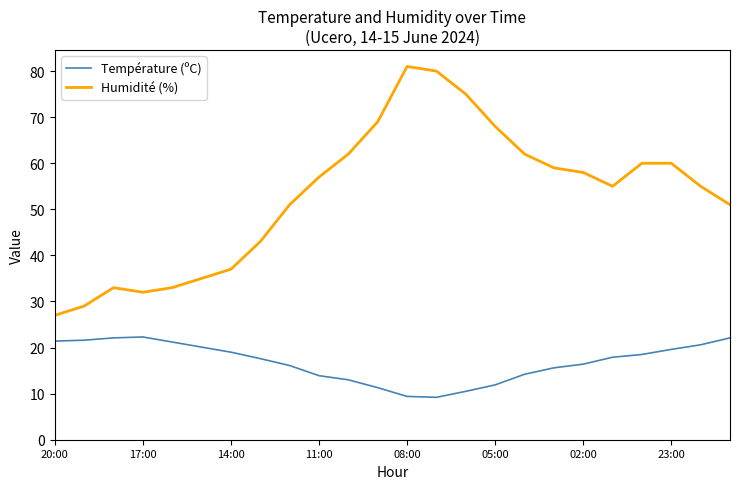

True or false: Humidité (%) and Température (ºC) cross at least once.

False